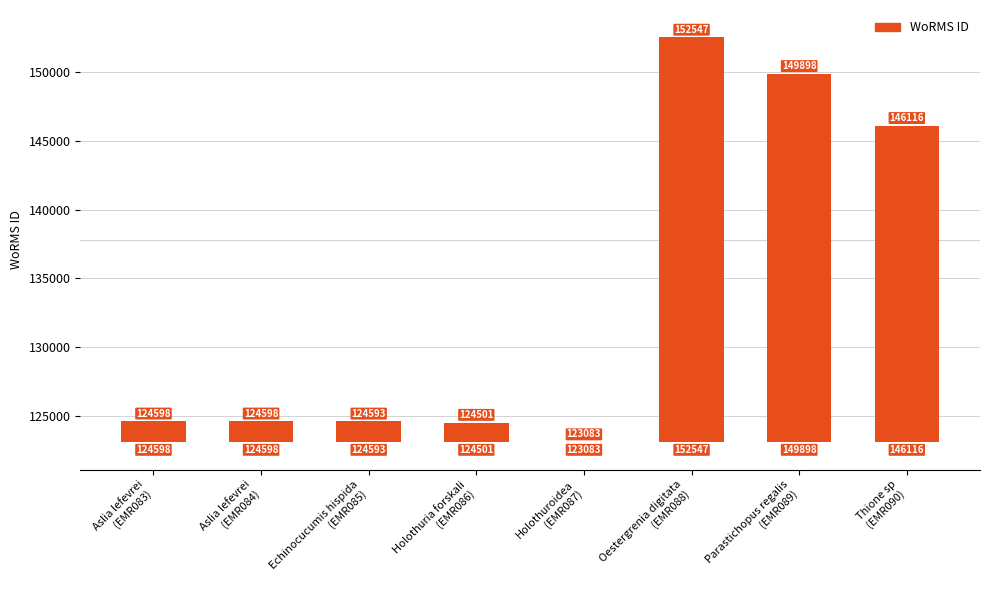

List the labels in order of value, largest first.

Oestergrenia digitata
(EMR088), Parastichopus regalis
(EMR089), Thione sp
(EMR090), Aslia lefevrei
(EMR083), Aslia lefevrei
(EMR084), Echinocucumis hispida
(EMR085), Holothuria forskali
(EMR086), Holothuroidea
(EMR087)